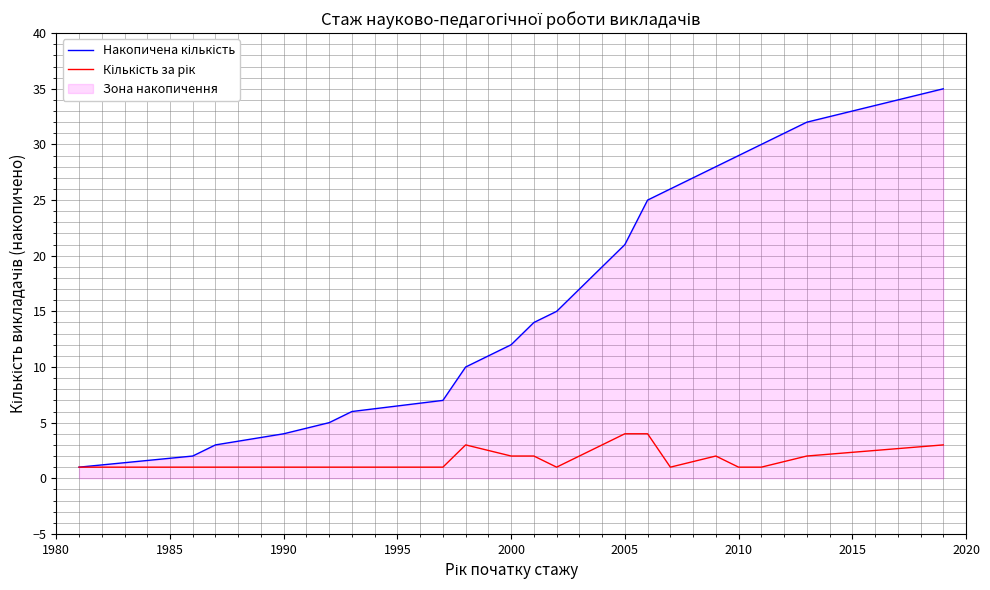

What is the maximum value shown in the chart?

35